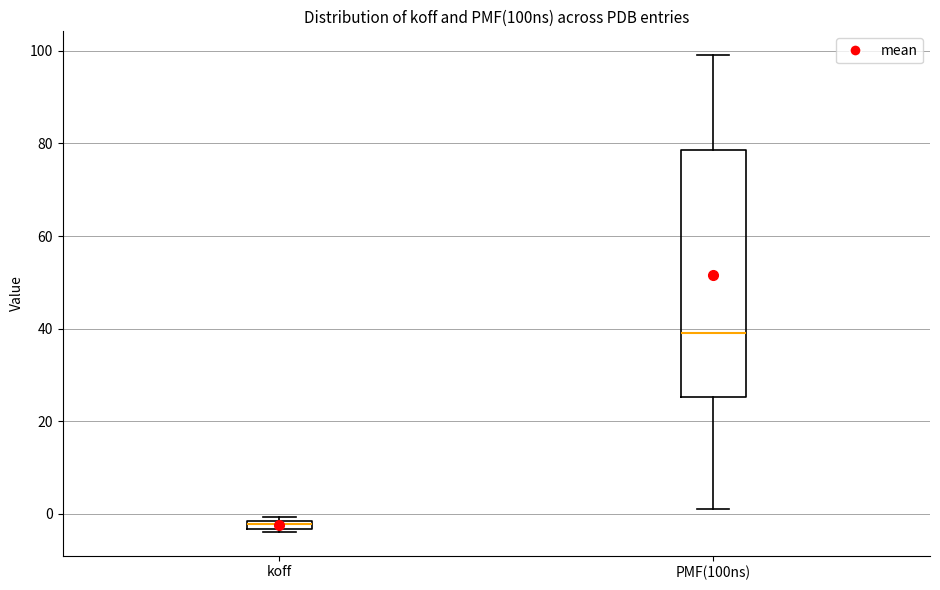

Where does the median line of the box for PMF(100ns) sit on the y-axis? The values are not printed on the chart, so give them approximately, as read against the axis.

40